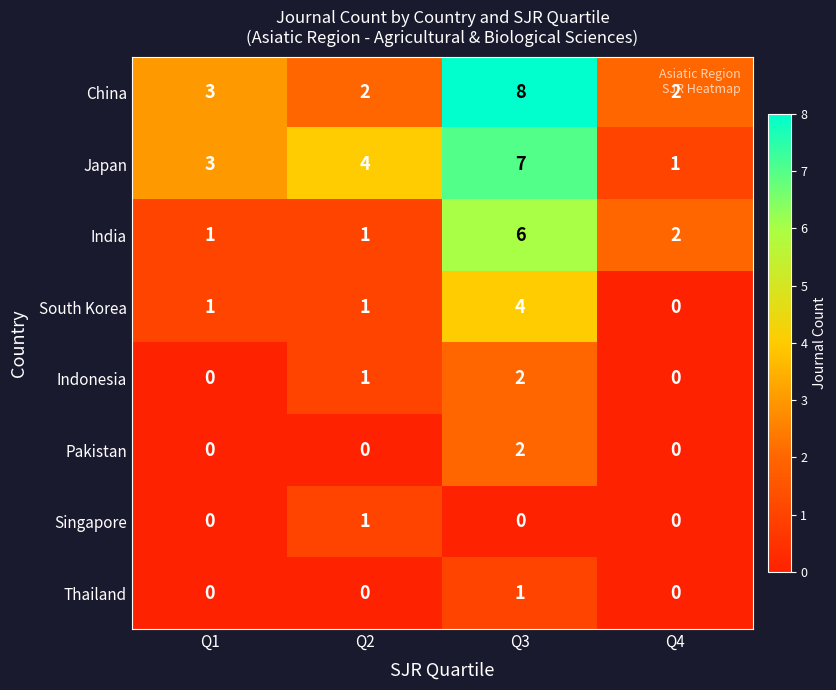

What is the spread (max minus min) of values at Q1?

3